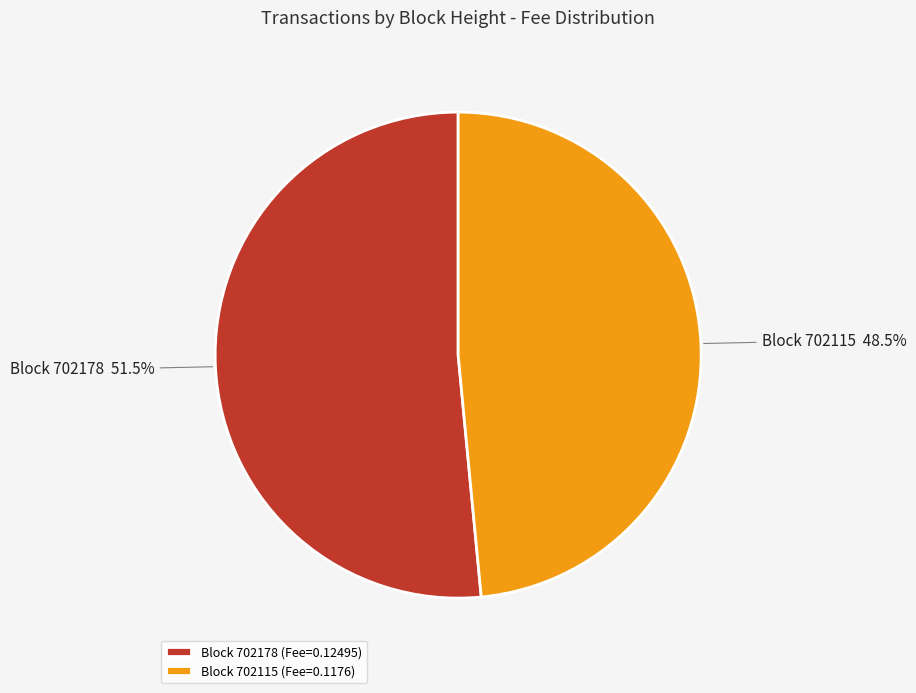

Count the number of slices in the pie.

2